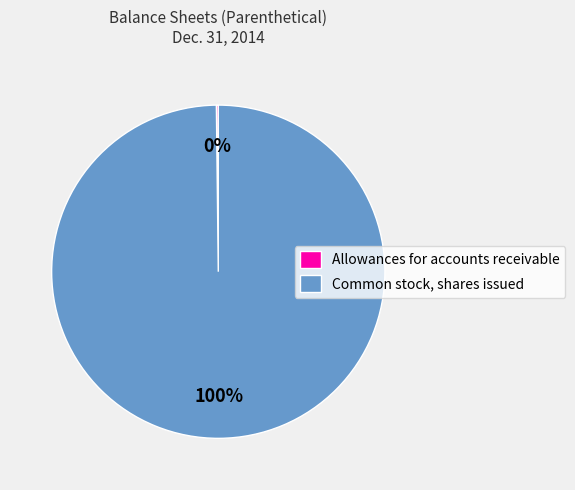

Which category accounts for the majority?

Common stock, shares issued